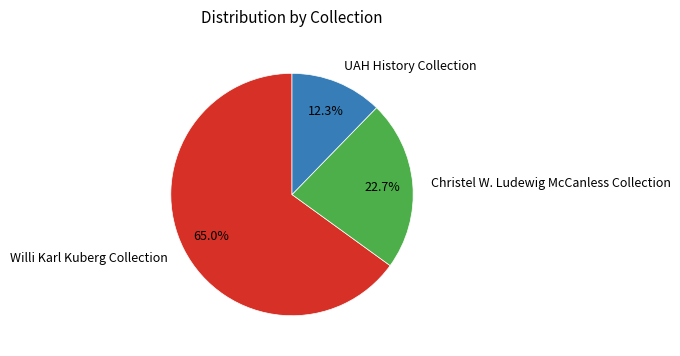

Between Willi Karl Kuberg Collection and UAH History Collection, which is larger?

Willi Karl Kuberg Collection